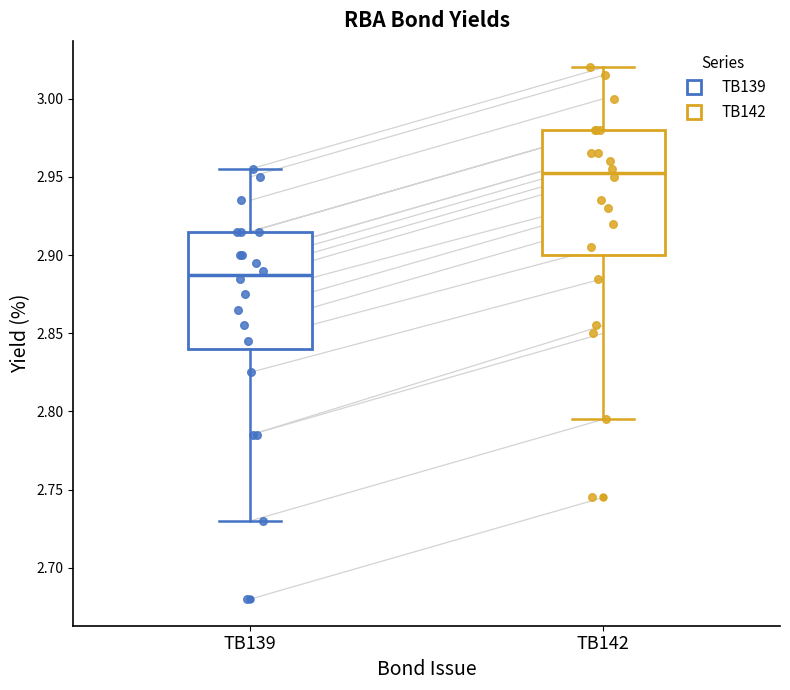

Comparing the boxes themselves (not the whiskers), which one is the tallest?

TB142